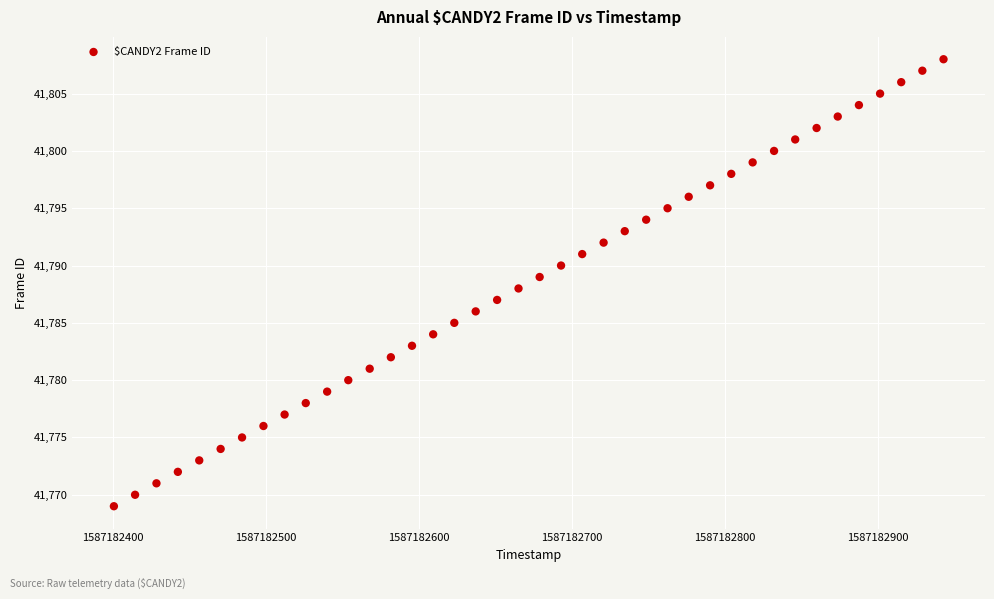

What is the range of Y values (max minus min)?

39